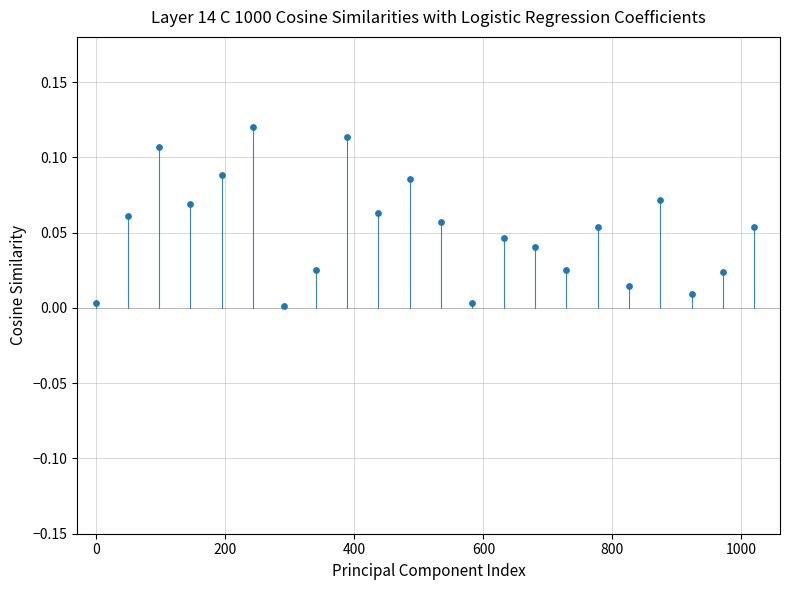

What is the range of X values (max minus min)?

1020.0